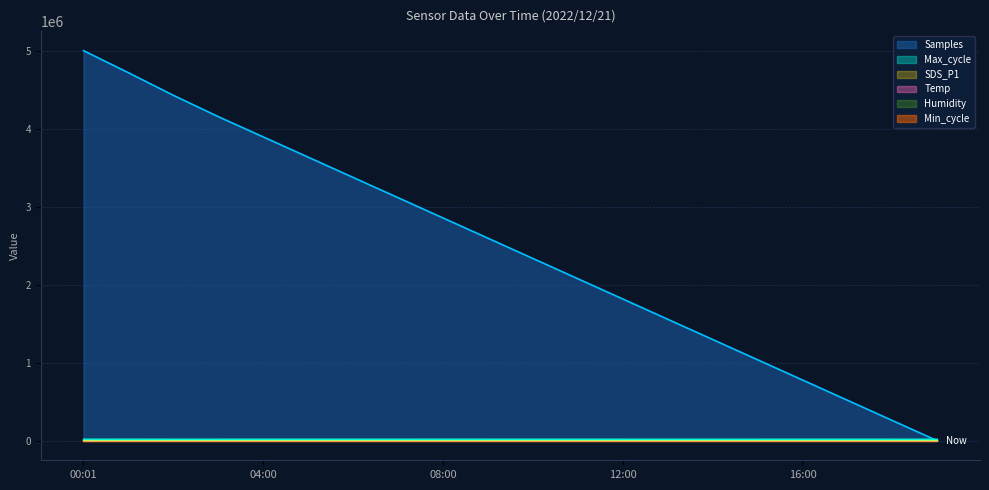

What is the spread (max minus min) of values at 02:00?

4427112.4